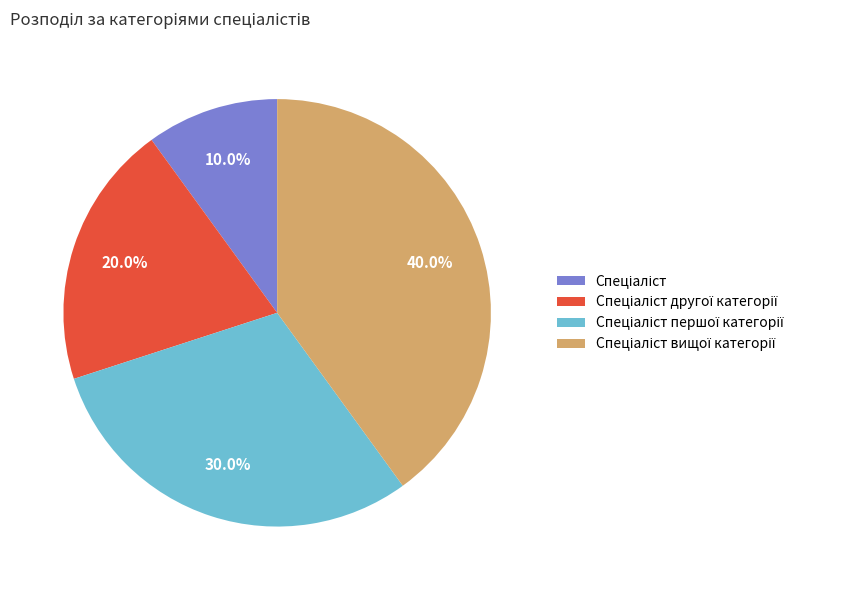

To the nearest percent, what is the average slice percentage?

25%